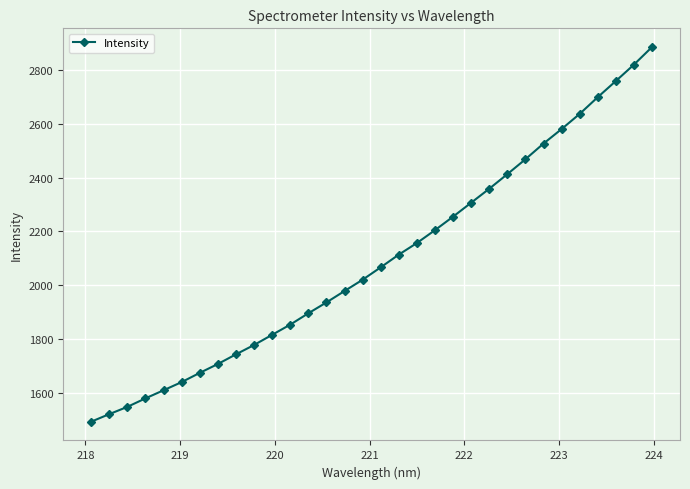

What is the greatest value displayed?

2883.5